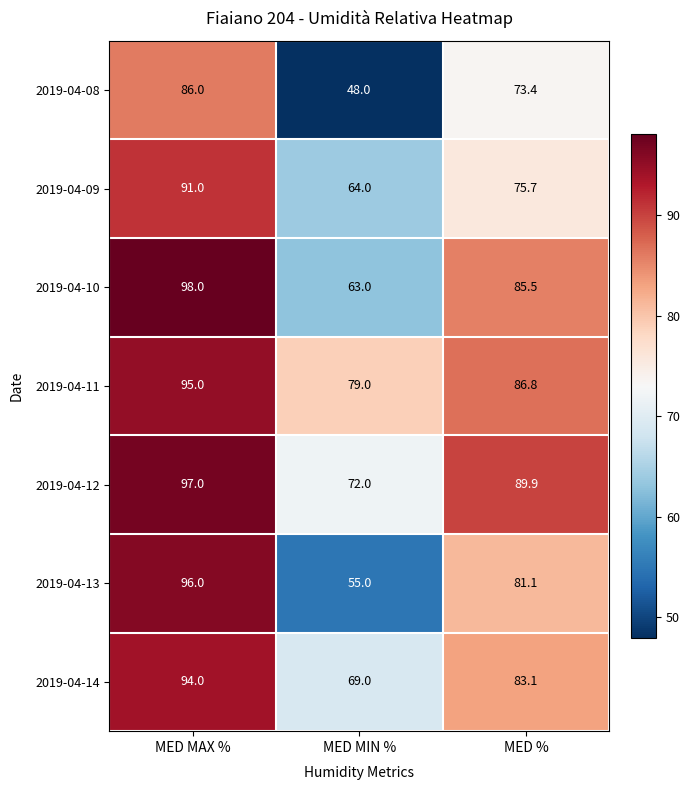

At which category is the sum across all series the highest?

MED MAX %